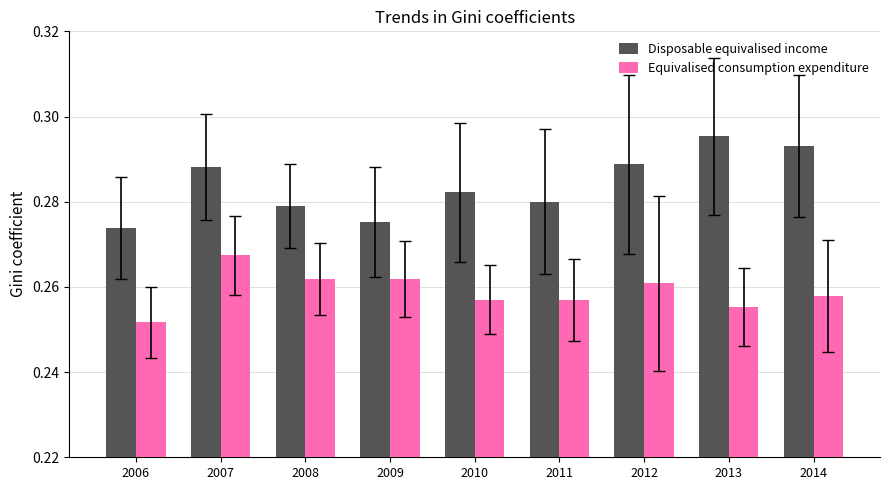

At which category does the chart reach its peak across all series?

2013